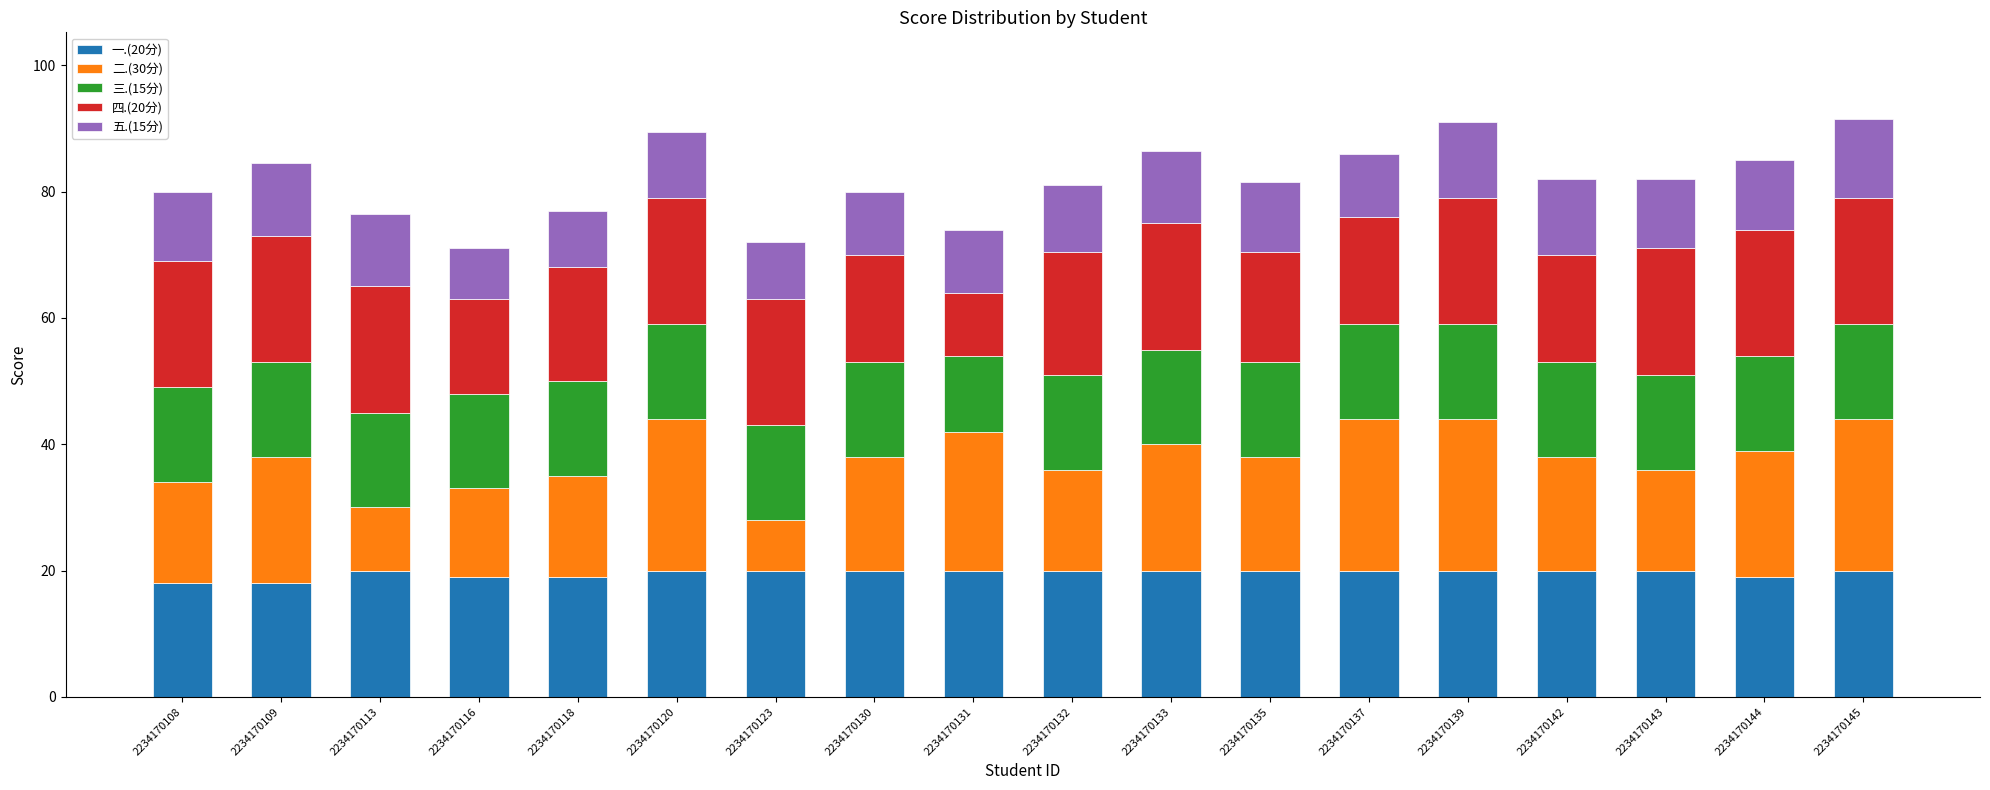

Are the bars grouped side by side (vs. stacked)?

No